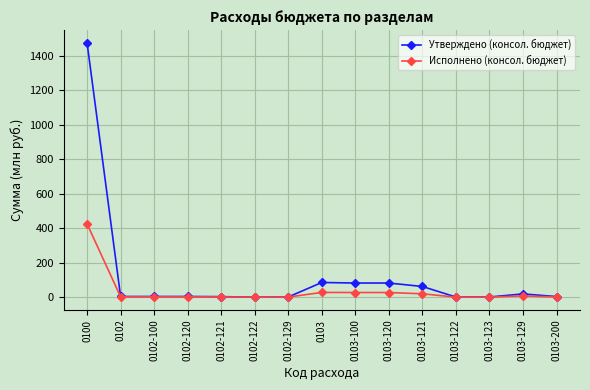

Where does the Утверждено (консол. бюджет) series first go above 3?

0100